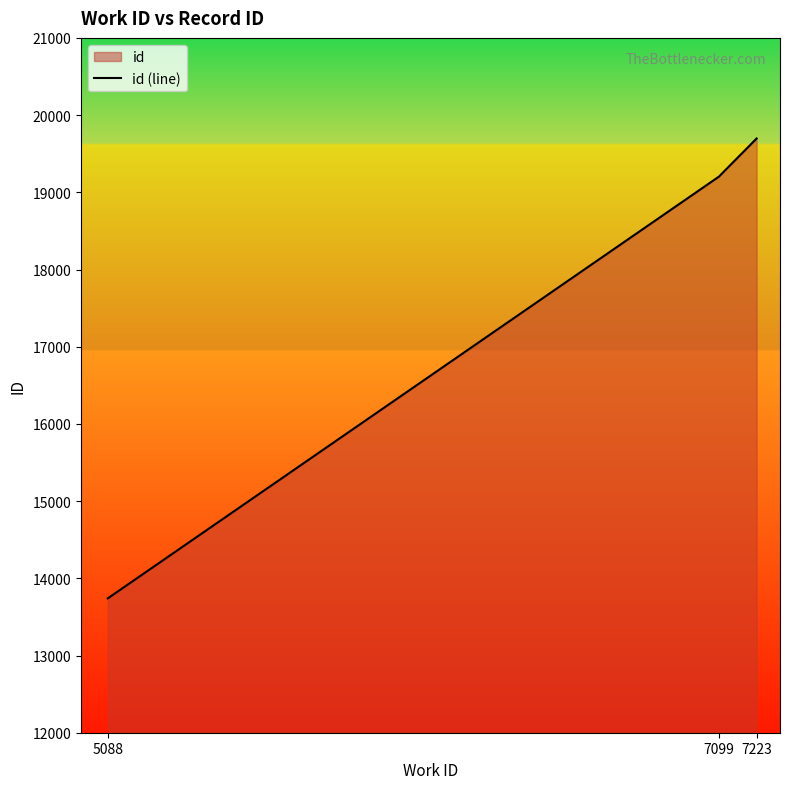

How many distinct data groups are displayed?

1